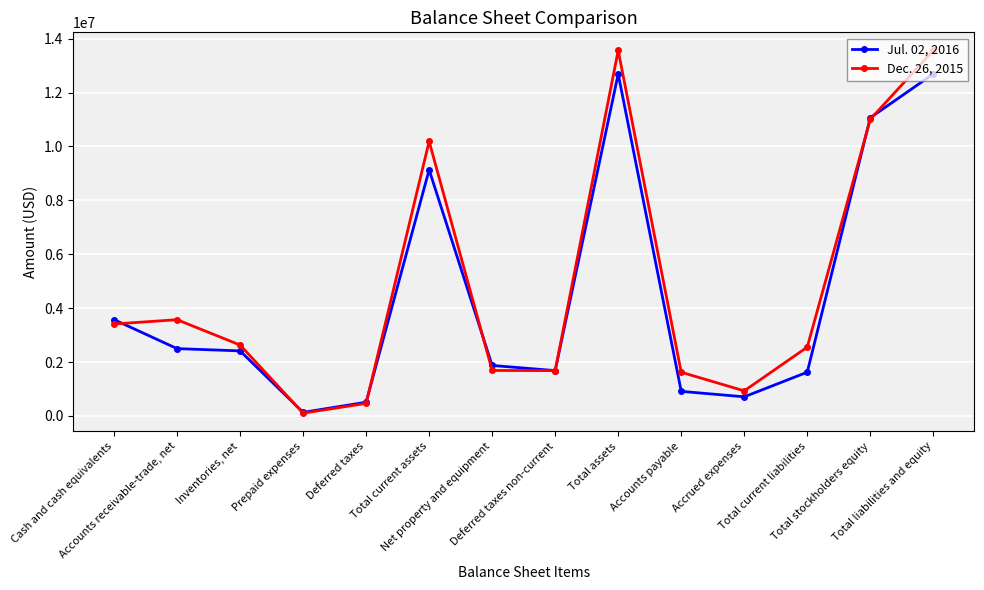

At which label does Jul. 02, 2016 first exceed 2414875?

Cash and cash equivalents